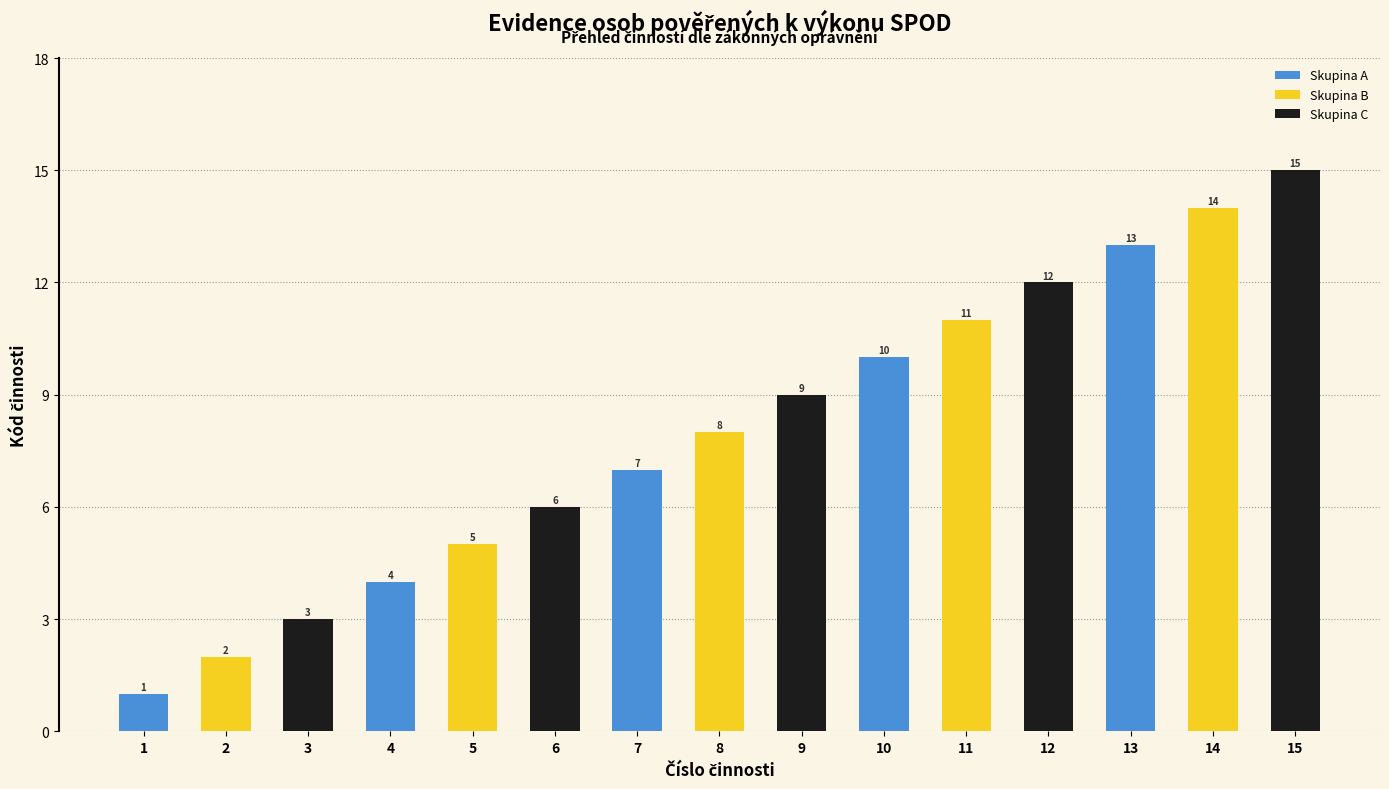

At which category does the chart reach its minimum across all series?

1